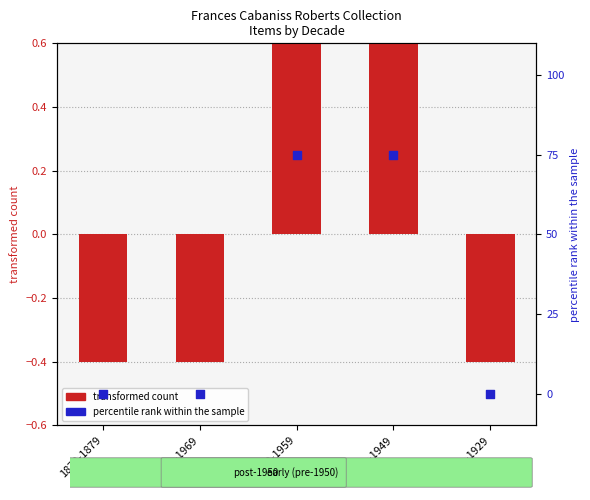

Which series has the largest total across all categories?

percentile rank within the sample